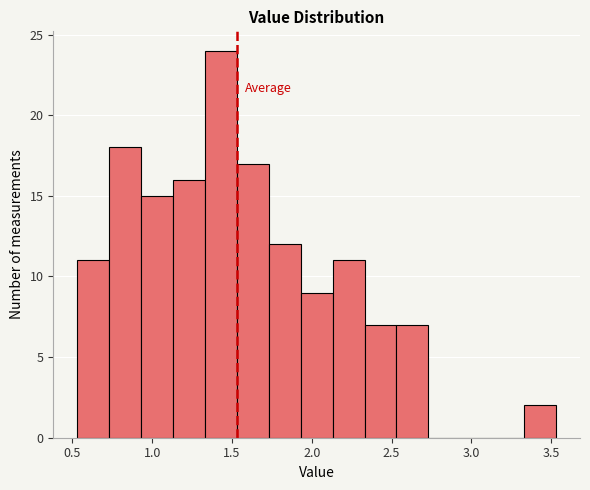

How tall is the bar that spans 2.13 to 2.33 on the x-axis? Neither the bar edges nor the heights are printed on the chart, so give them approximately, as read against the axes.

11